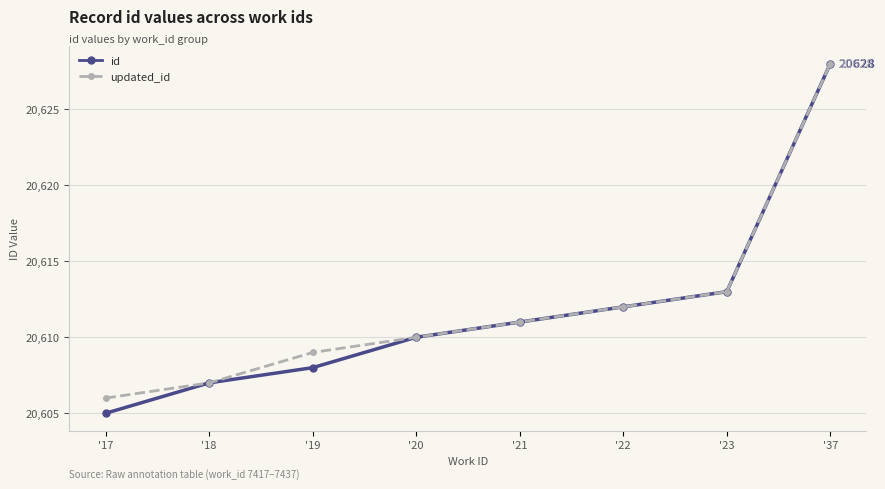

Which series has the widest spread of values?

id